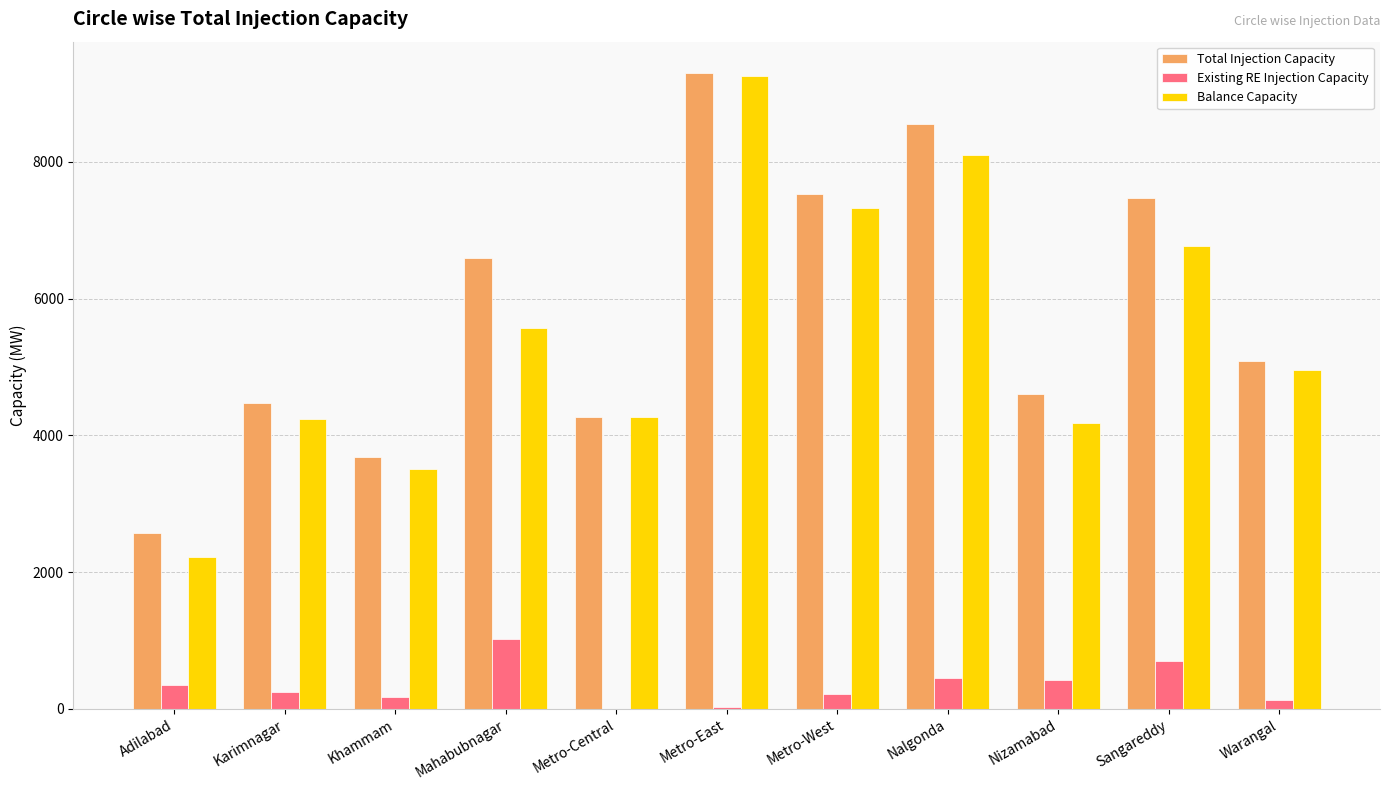

How many values in the Total Injection Capacity series exceed 5084?

6